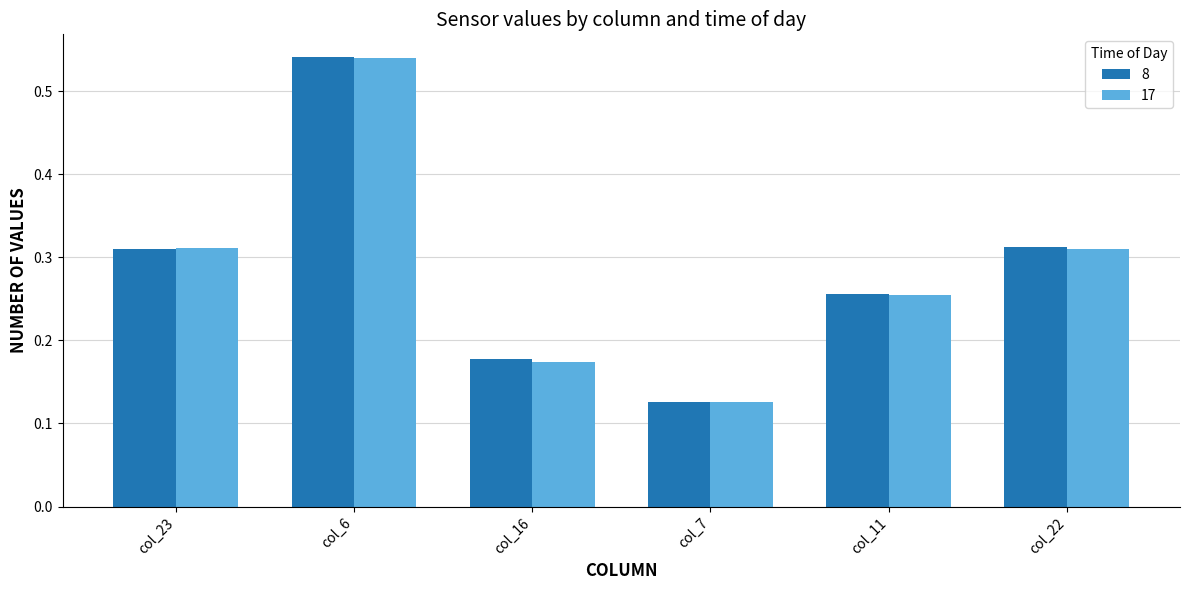

Count the 8 values in the range 0 to 1.

6